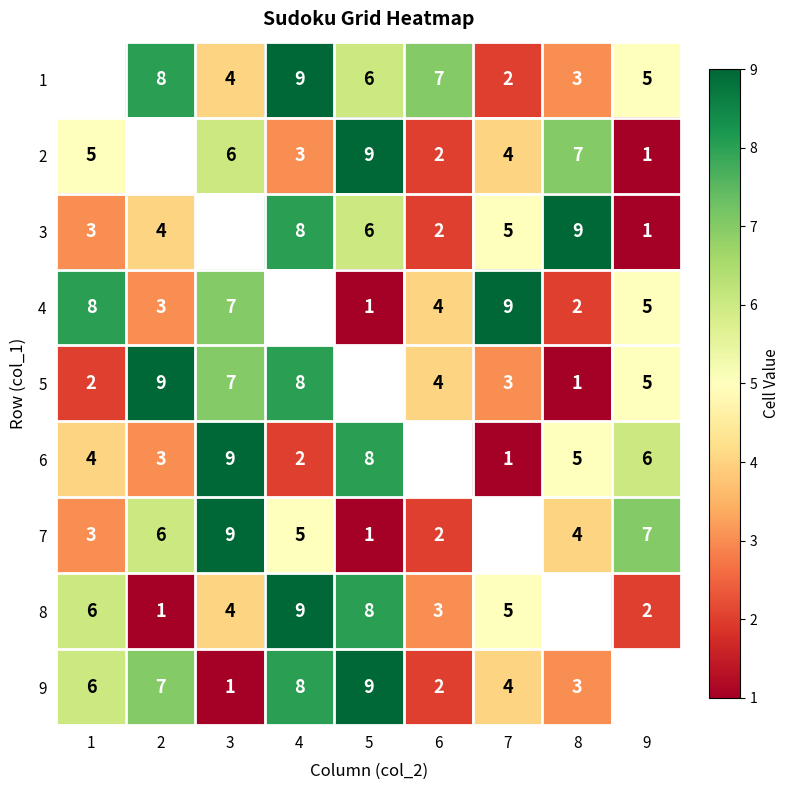

Is the value of 7 at 1 greater than the value of 4 at 7?

No